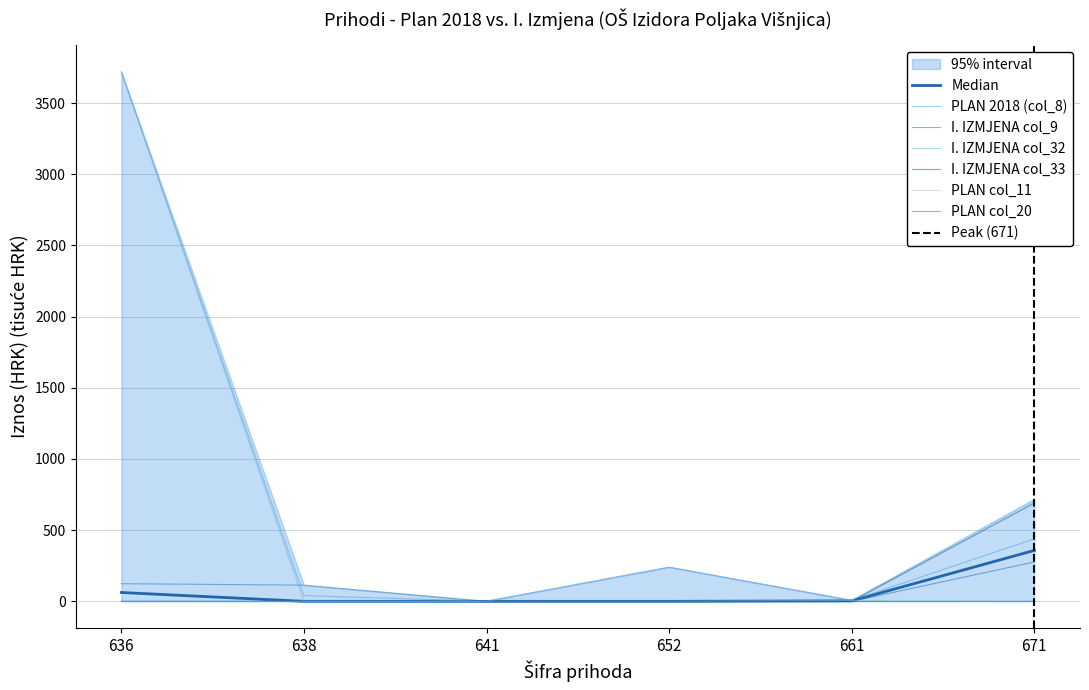

Reading left to right, what are all the values shown in this chart?

PLAN 2018 (col_8): 636=3720.0	638=40.0	641=1.0	652=240.0	661=7.0	671=439.0
I. IZMJENA col_9: 636=0.0	638=0.0	641=0.0	652=0.0	661=0.0	671=276.6
I. IZMJENA col_32: 636=3720.0	638=0.0	641=1.0	652=240.0	661=7.0	671=715.6
I. IZMJENA col_33: 636=0.0	638=0.0	641=0.0	652=0.0	661=0.0	671=690.6
PLAN col_11: 636=0.0	638=0.0	641=0.0	652=0.0	661=7.0	671=0.0
PLAN col_20: 636=124.0	638=113.7	641=0.0	652=0.0	661=0.0	671=0.0